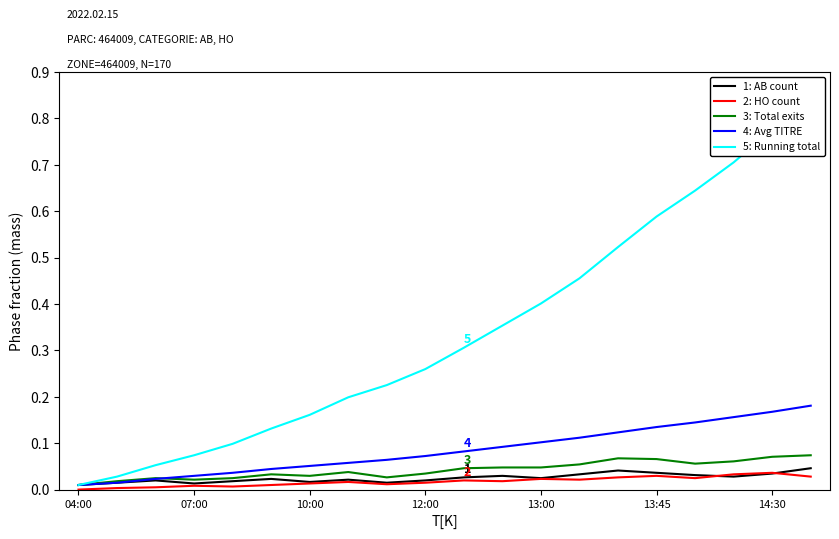

Reading left to right, extract all data points from this chart.

1: AB count: 0.0	0.0	0.0	0.0	0.0	0.0	0.0	0.0	0.0	0.0	0.0	0.0	0.0	0.0	0.0	0.0	0.0	0.0	0.0	0.0
2: HO count: 0.0	0.0	0.0	0.0	0.0	0.0	0.0	0.0	0.0	0.0	0.0	0.0	0.0	0.0	0.0	0.0	0.0	0.0	0.0	0.0
3: Total exits: 0.0	0.0	0.0	0.0	0.0	0.0	0.0	0.0	0.0	0.0	0.0	0.0	0.0	0.1	0.1	0.1	0.1	0.1	0.1	0.1
4: Avg TITRE: 0.0	0.0	0.0	0.0	0.0	0.0	0.1	0.1	0.1	0.1	0.1	0.1	0.1	0.1	0.1	0.1	0.1	0.2	0.2	0.2
5: Running total: 0.0	0.0	0.1	0.1	0.1	0.1	0.2	0.2	0.2	0.3	0.3	0.4	0.4	0.5	0.5	0.6	0.6	0.7	0.8	0.8